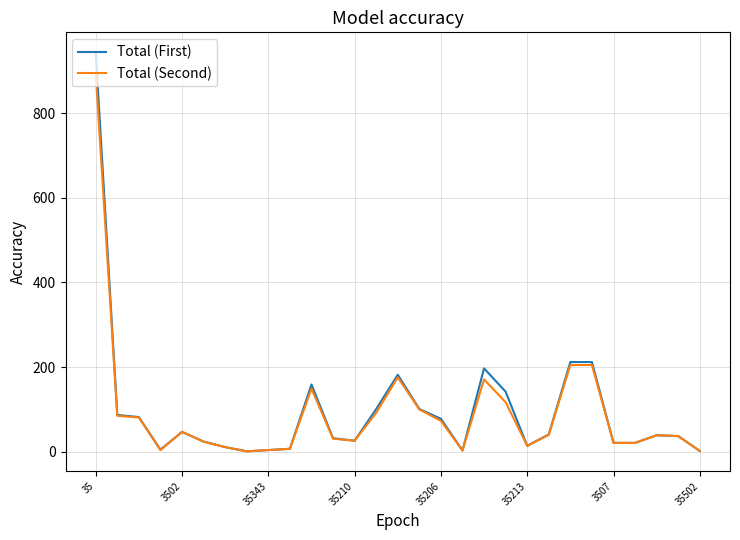

True or false: Total (First) has more than 1 points higher than both neighbors.

True